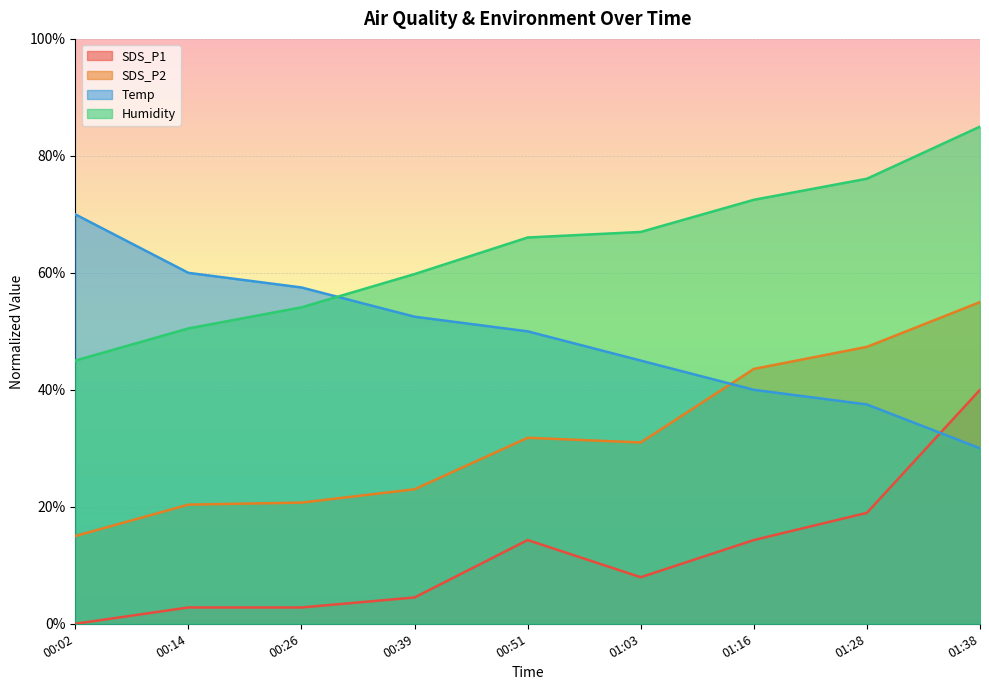

What are all the series names shown in the legend?

SDS_P1, SDS_P2, Temp, Humidity